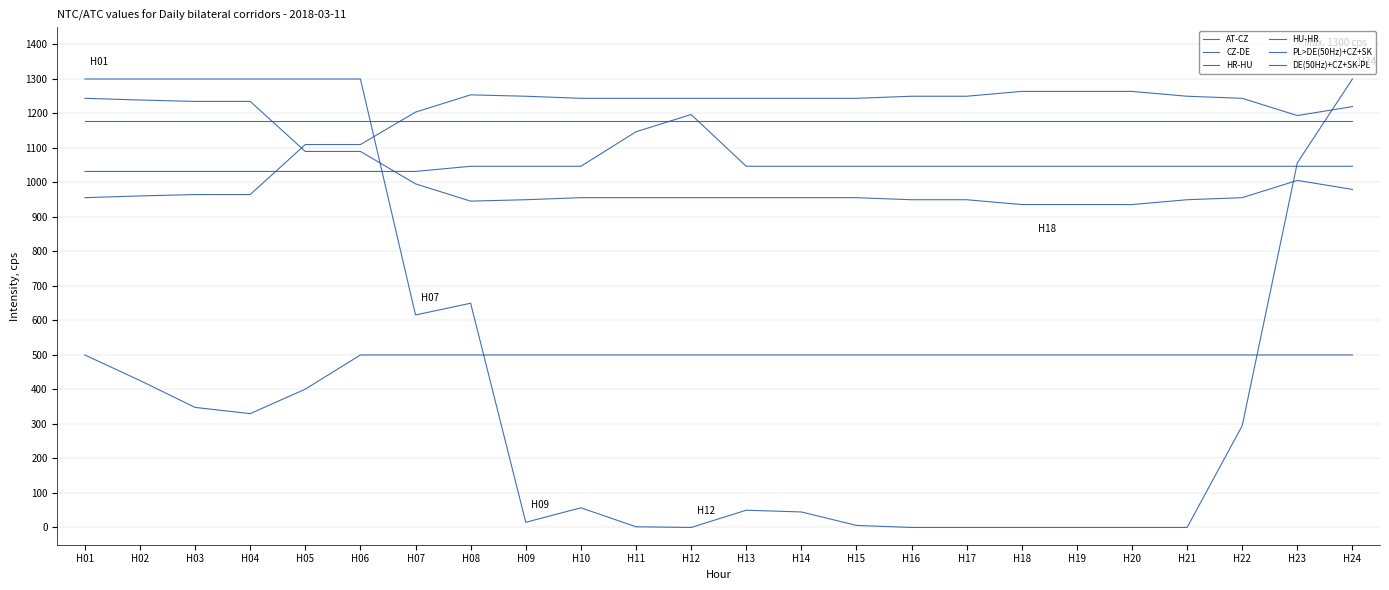

Does the chart have visible grid lines?

Yes